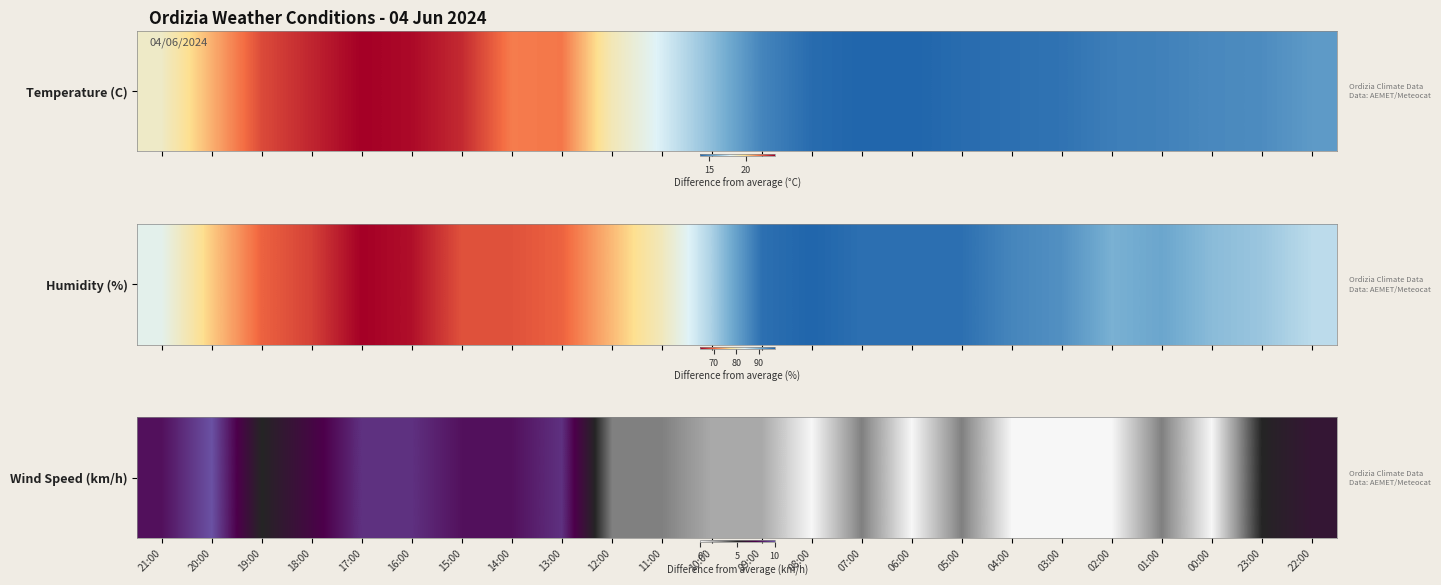

True or false: the data shows 5 at 01:00.

False